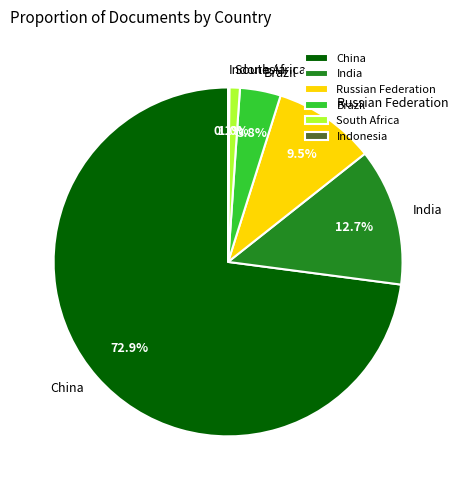

What percentage do India and Russian Federation together represent?

22.2%